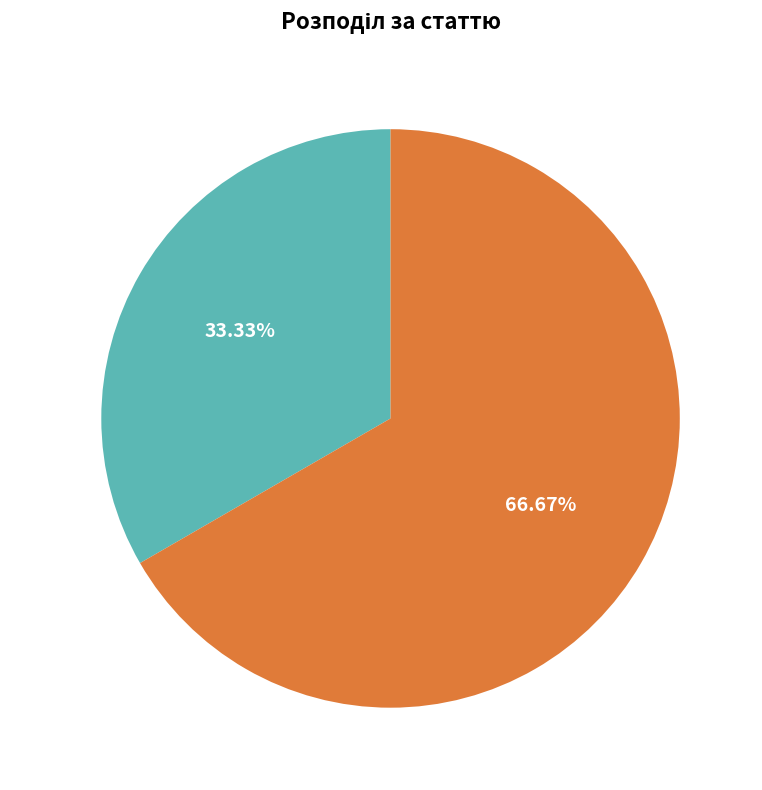

To the nearest percent, what is the average slice percentage?

50%